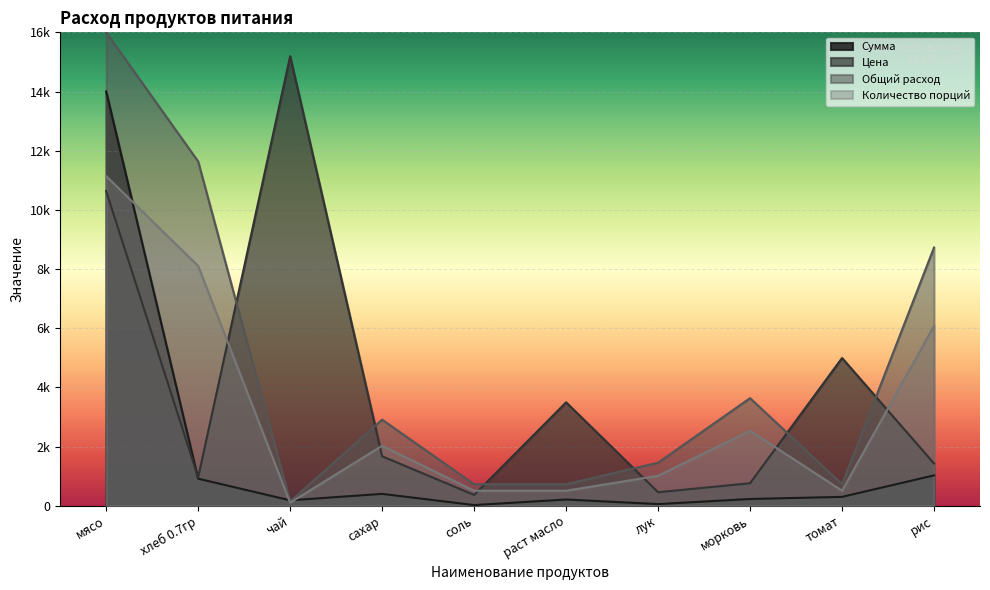

Rank the series at раст масло from highest to lowest value.

Цена, Общий расход, Количество порций, Сумма